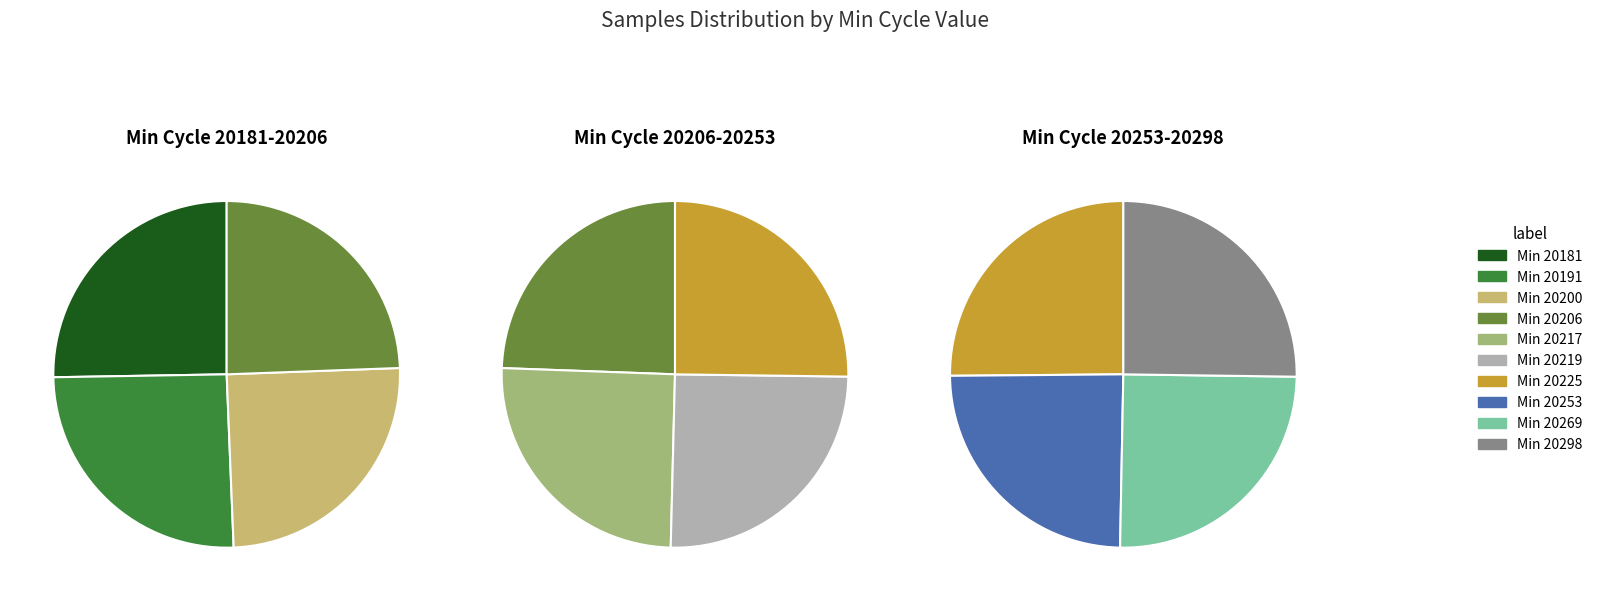

The 27 slice represents 19% of the pie. True or false?

False